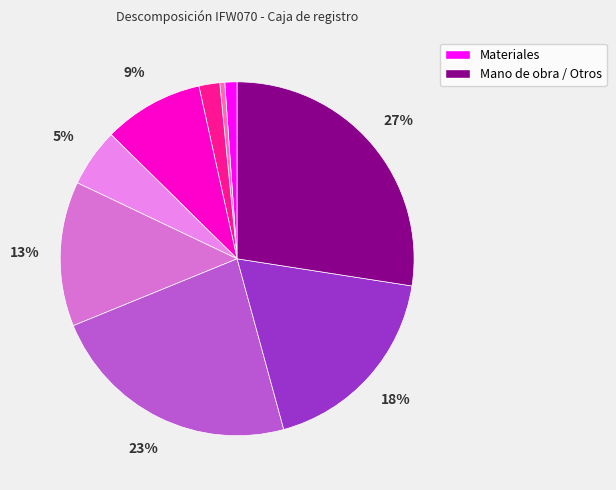

How many slices are in this pie chart?

9